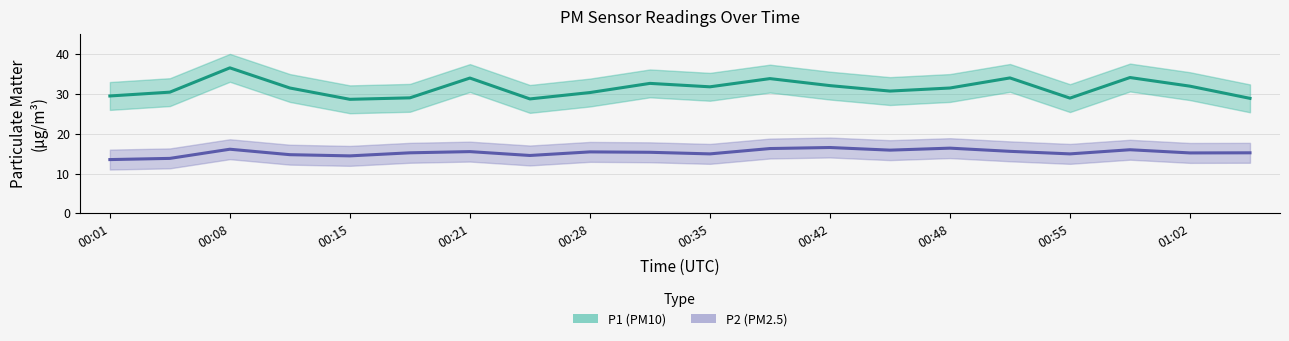

What is the value of the P1 point at the 4th from the left?

31.5